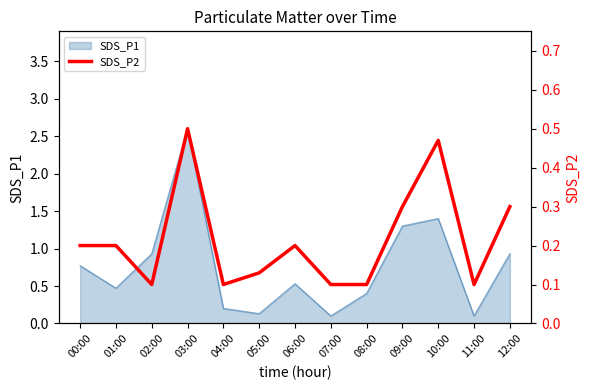

The value of SDS_P1 at 11:00 is 0.1. True or false?

True